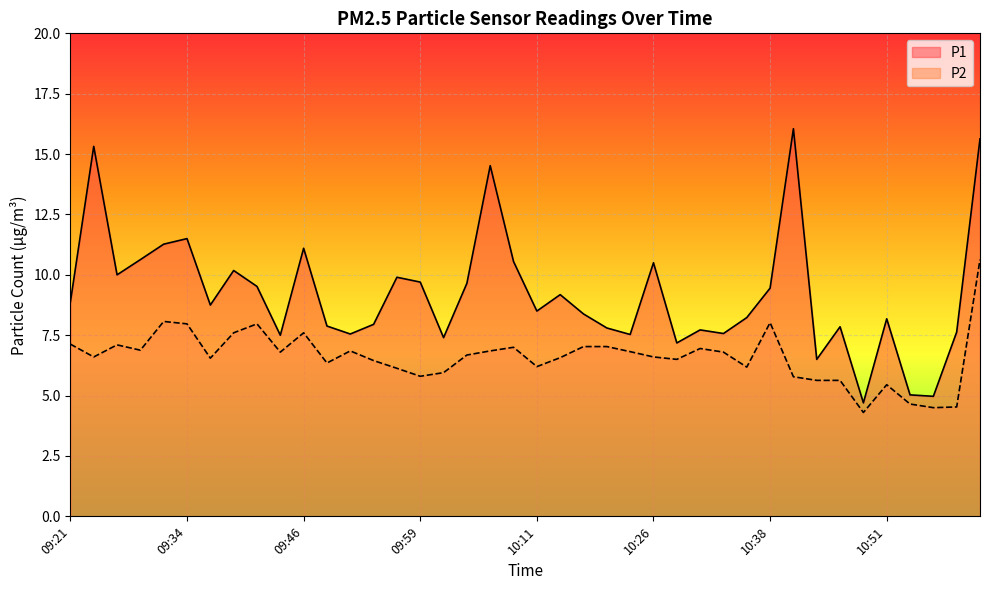

The P1 series shows 2.2 at 10:56. True or false?

False